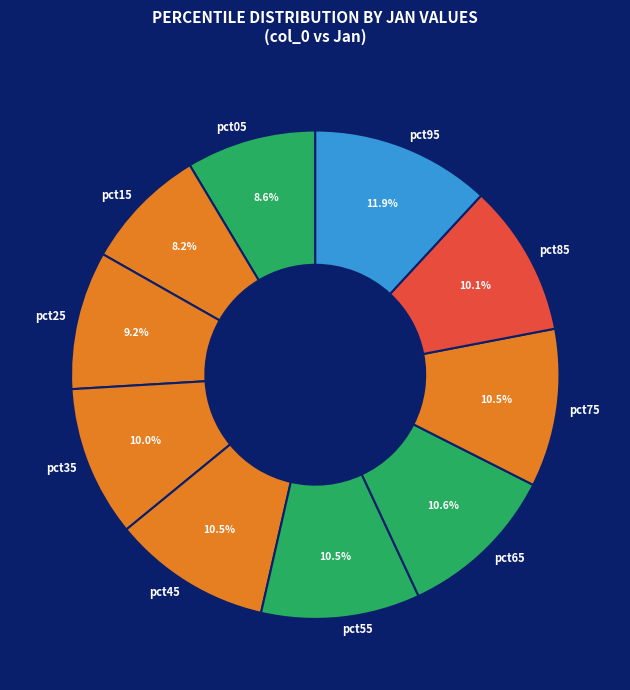

Is it true that pct85 is 20% of the pie?

False